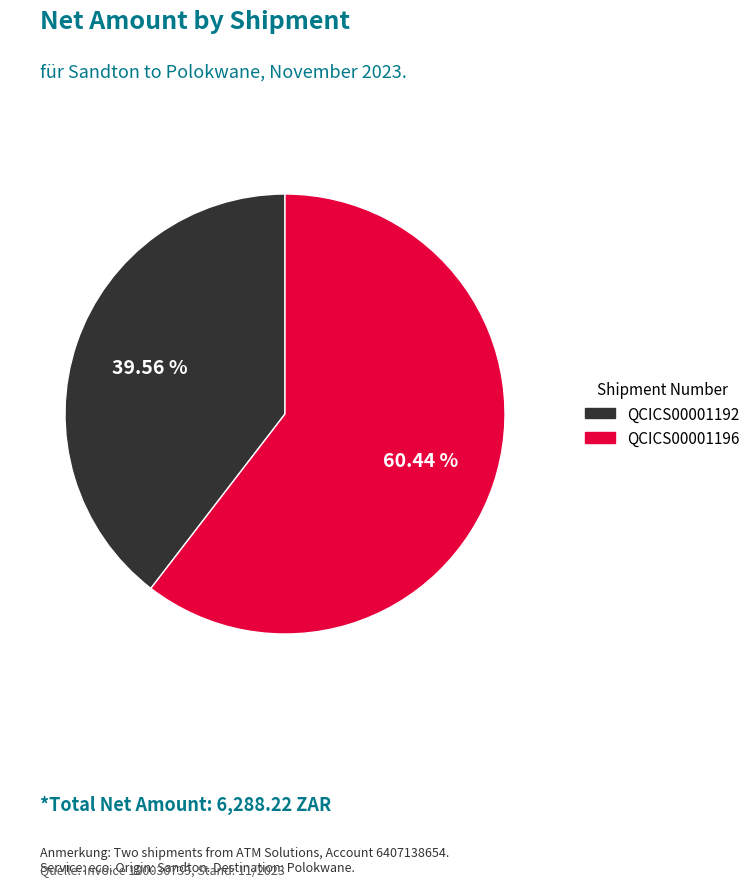

How many slices are in this pie chart?

2